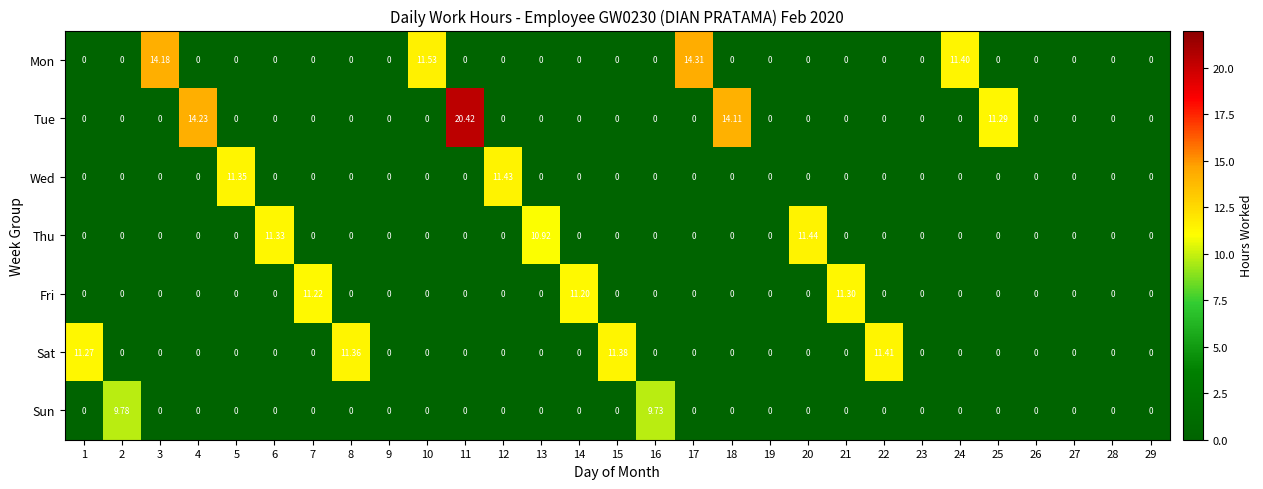

Which series has the largest total across all categories?

Tue